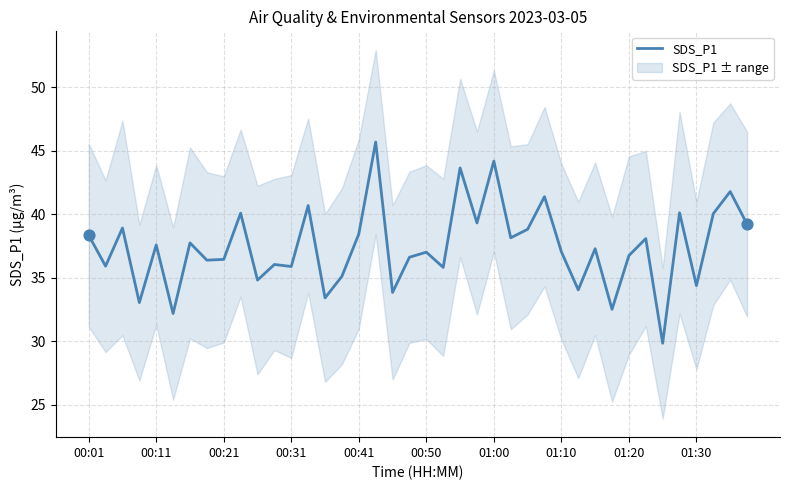

True or false: SDS_P1 has a value of 38.4 at 00:41.

True